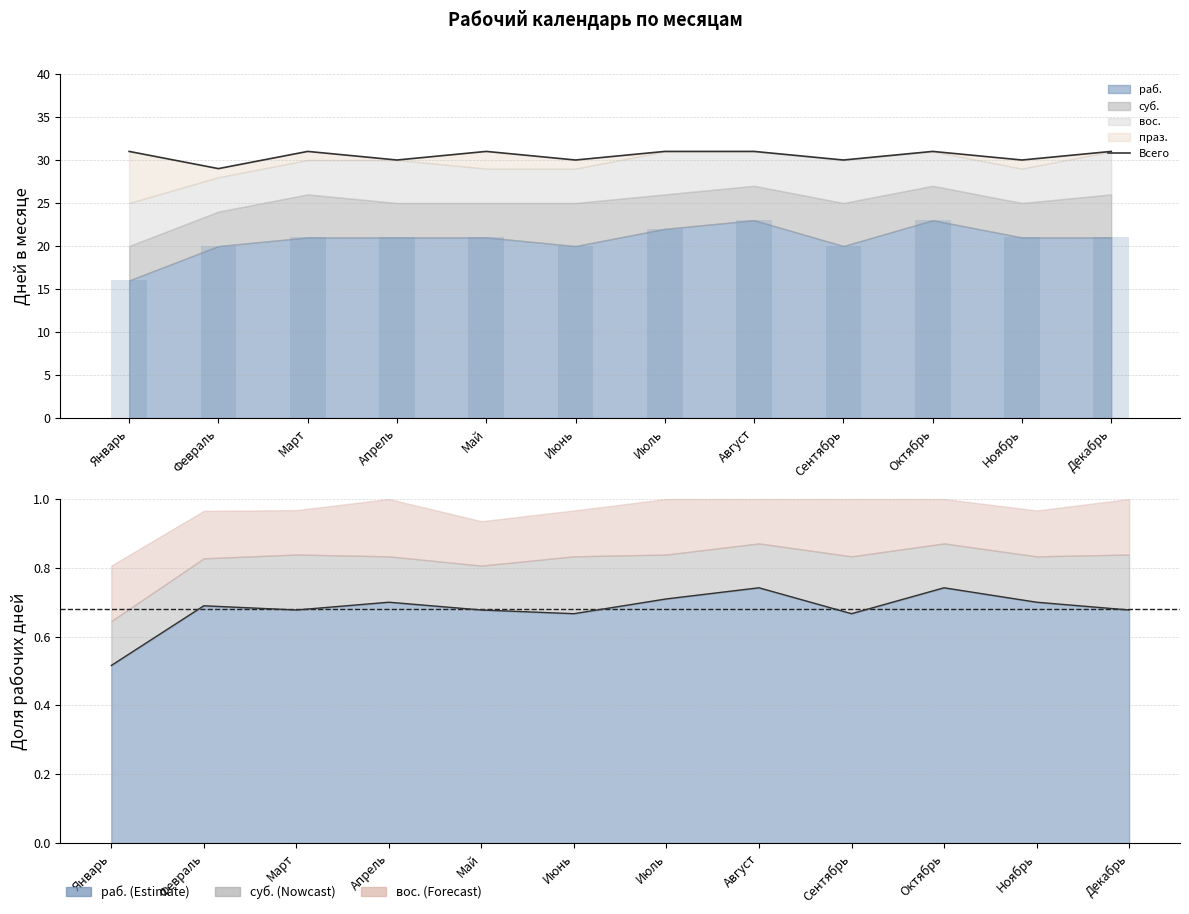

Which label corresponds to the largest value in the chart?

Январь